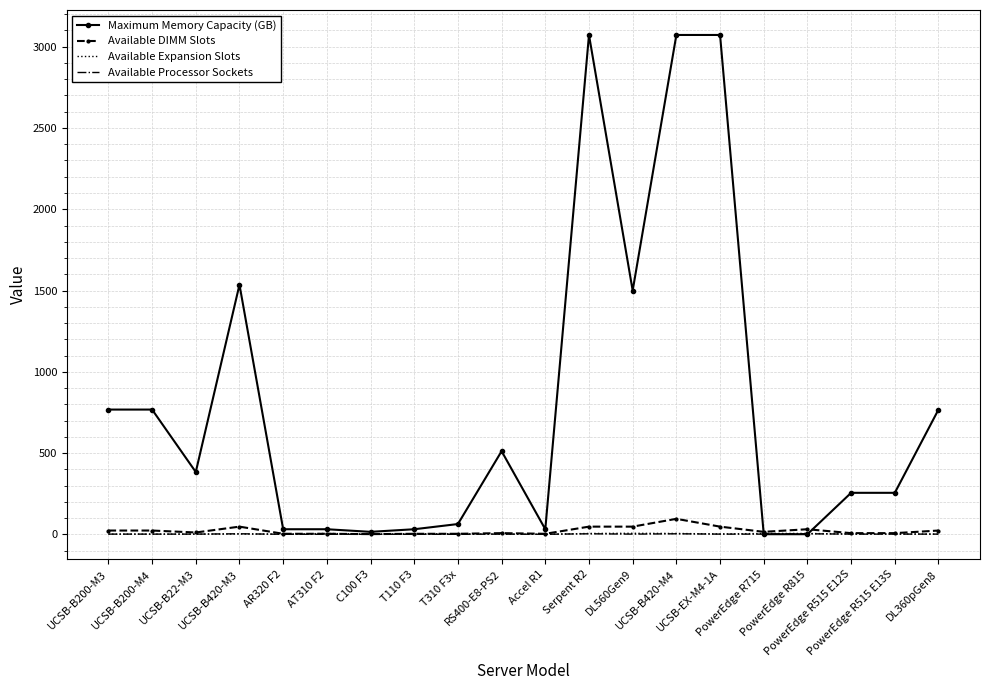

Where is the first local maximum for Maximum Memory Capacity (GB)?

UCSB-B420-M3